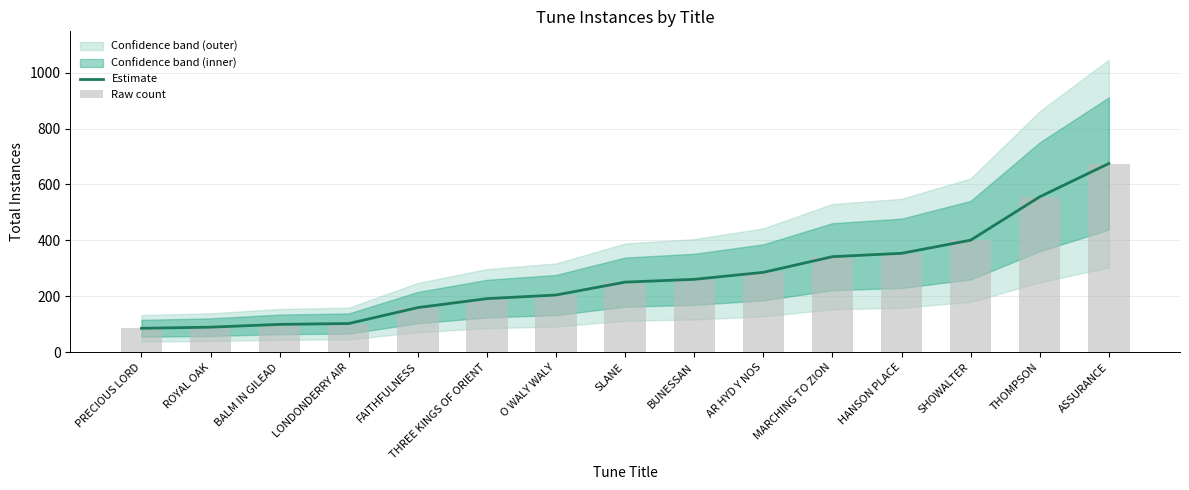

How many values in the Raw count series exceed 251?

7